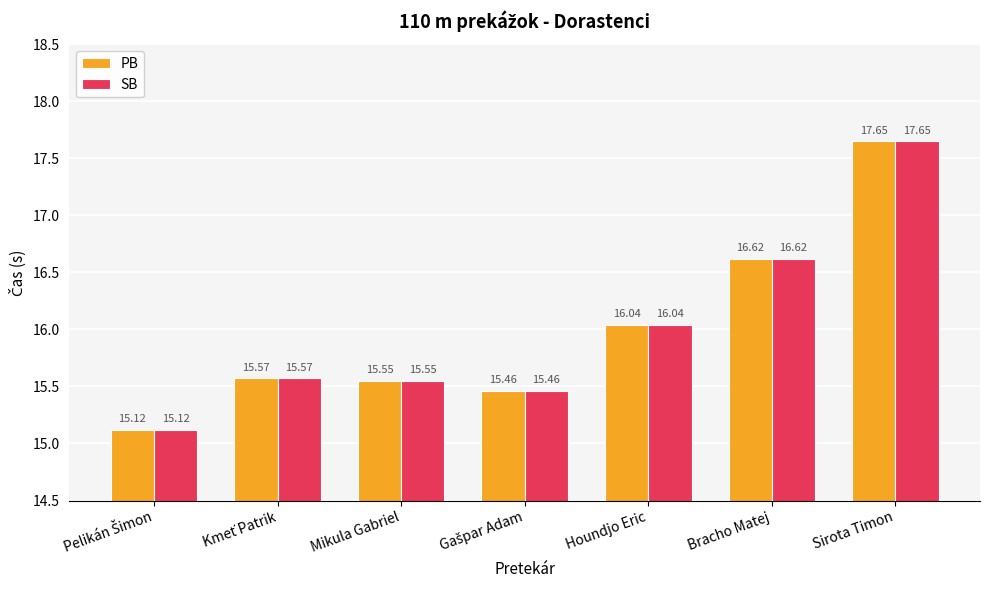

What is the difference between the SB values at Houndjo Eric and Mikula Gabriel?

0.5